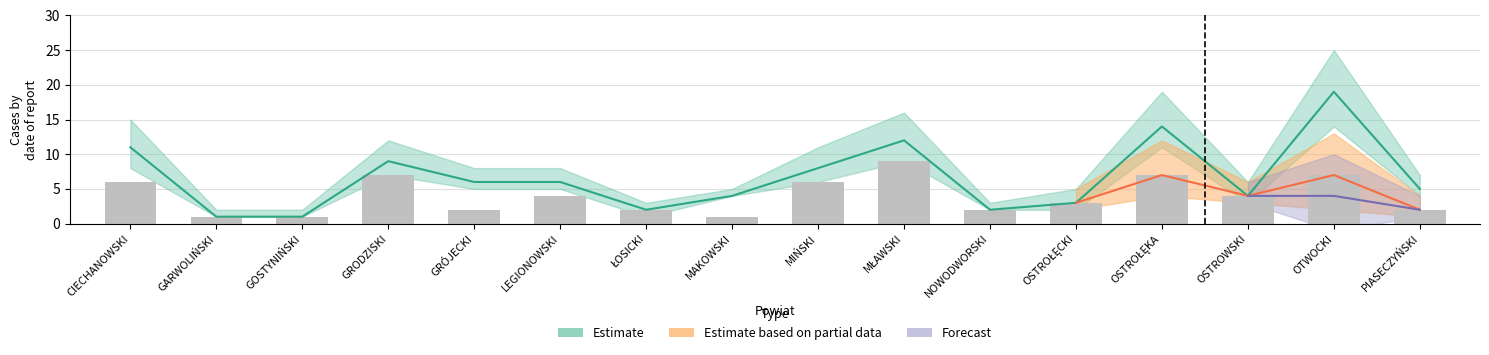

What is the label of the 15th bar from the left?

OTWOCKI